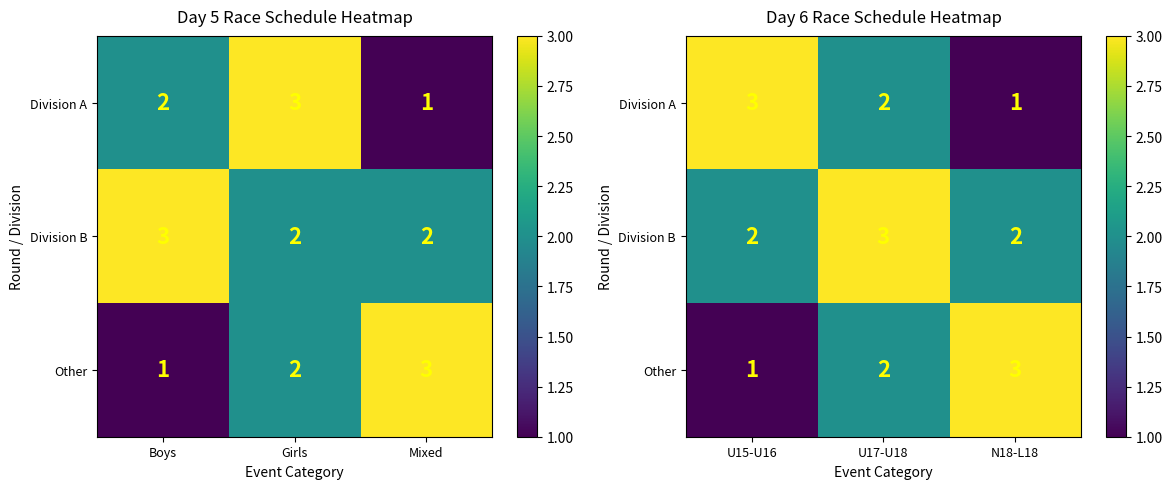

Rank the series by their maximum value, from lowest to highest.

Division A, Division B, Other